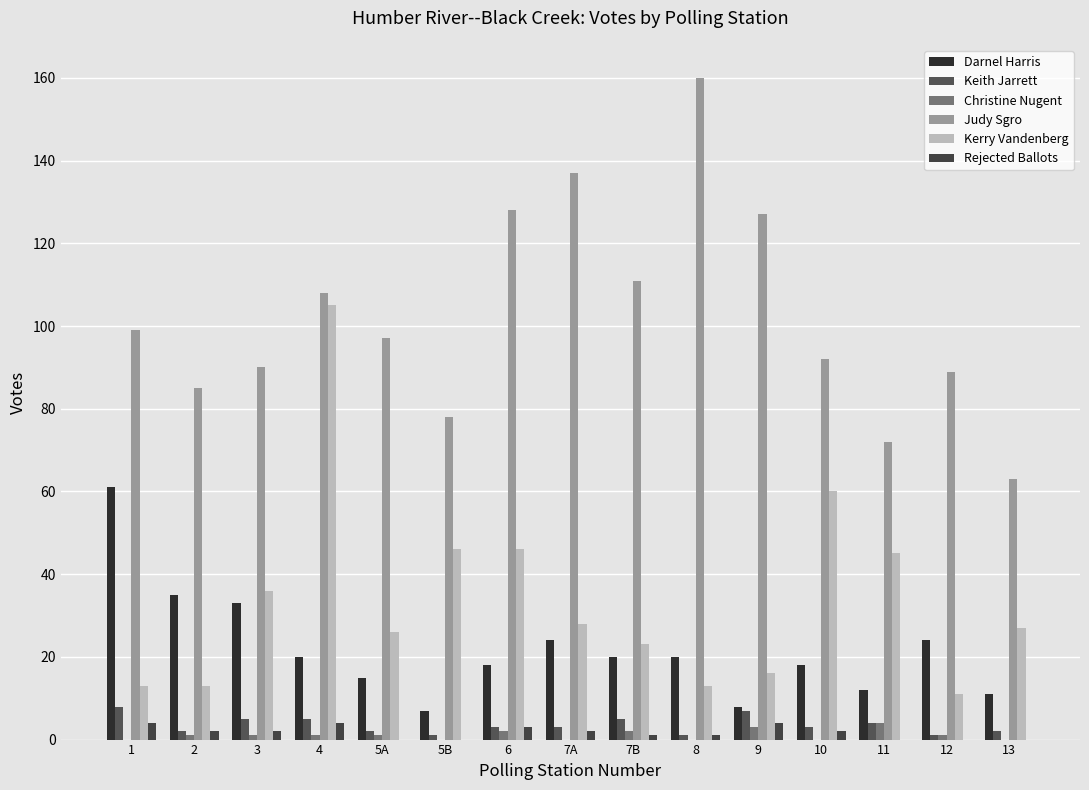

At which category is the sum across all series the highest?

4